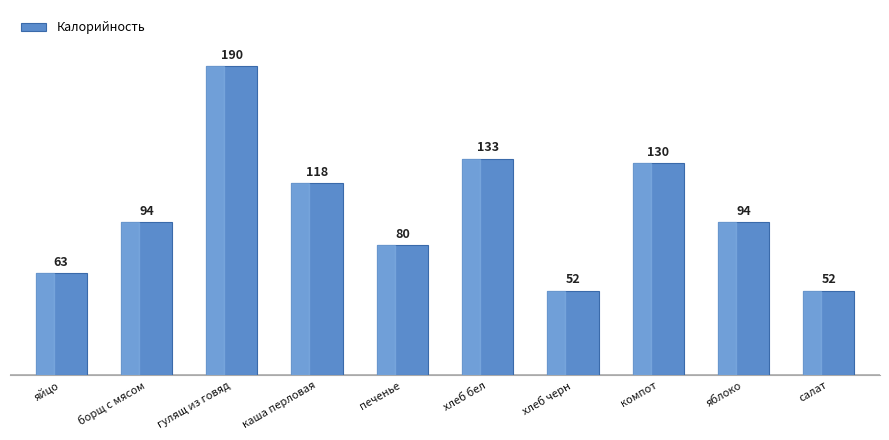

What is the difference between the maximum and minimum values?

138